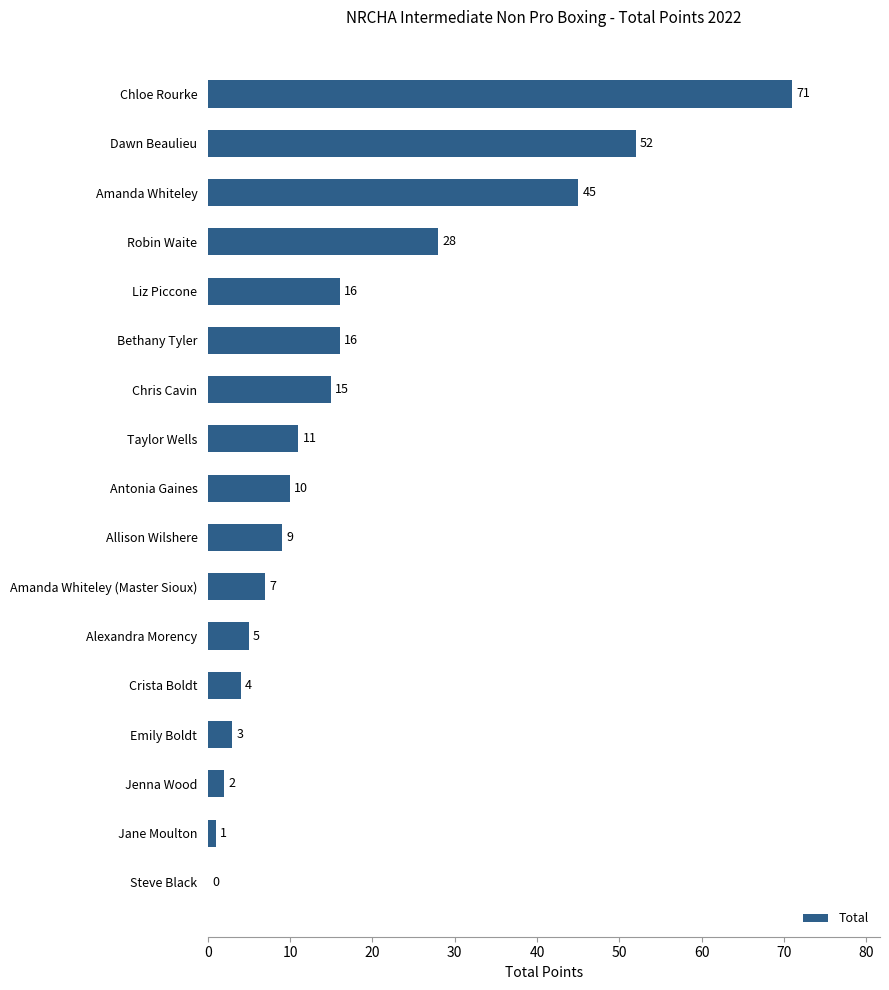

What is the sum of all values?

295